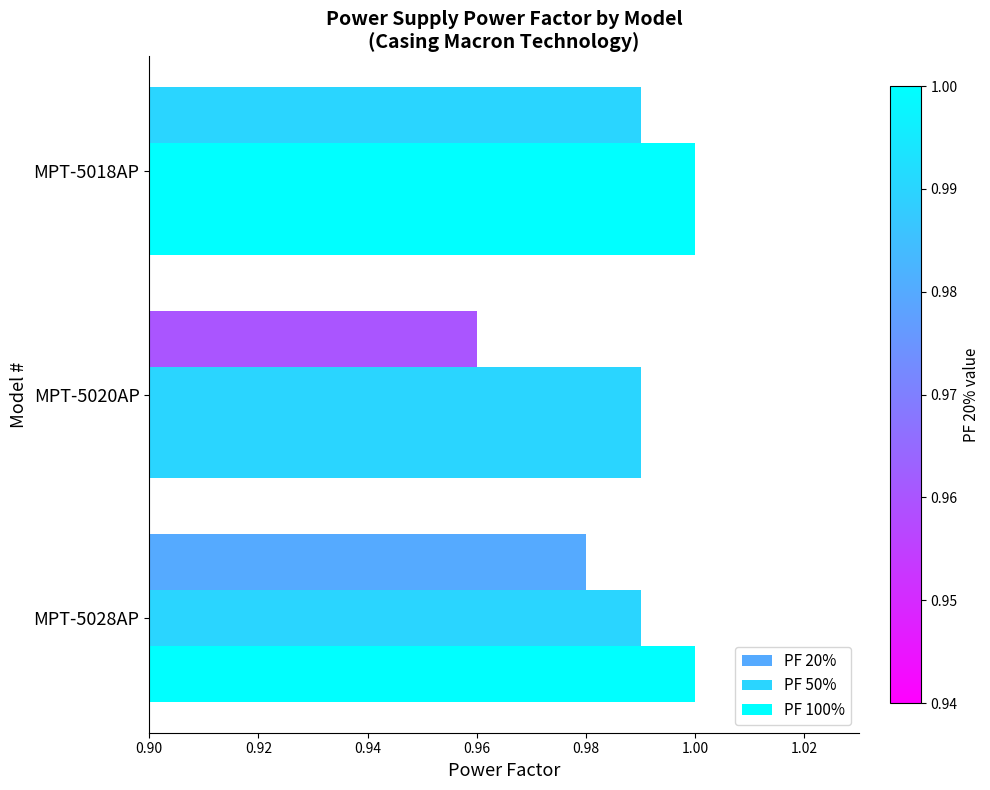

How many data points in PF 100% are less than 1?

1